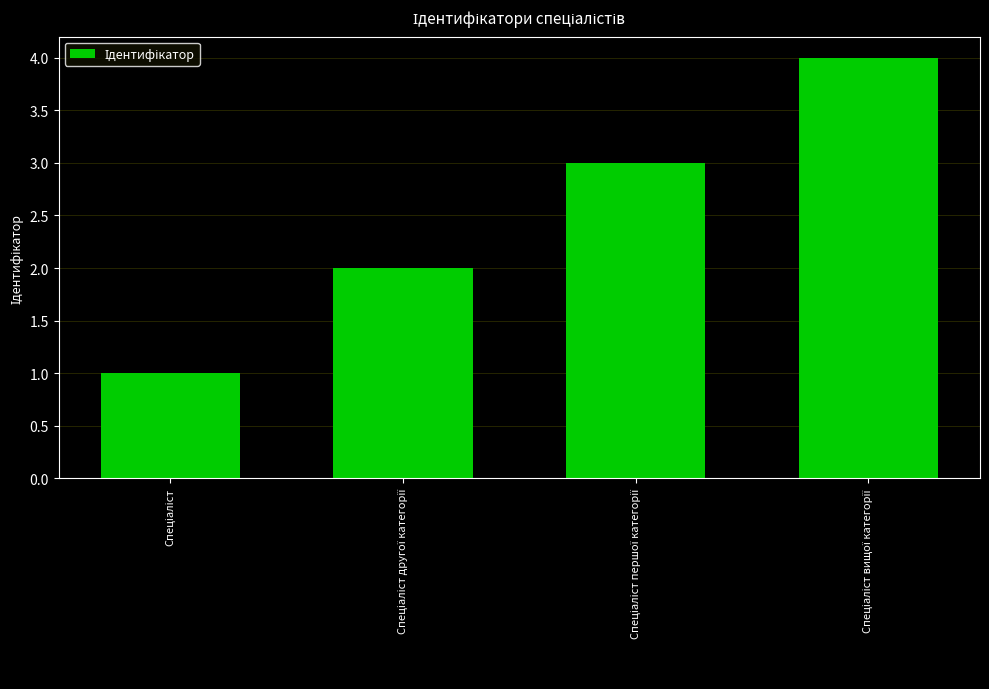

What is the sum of all values?

10